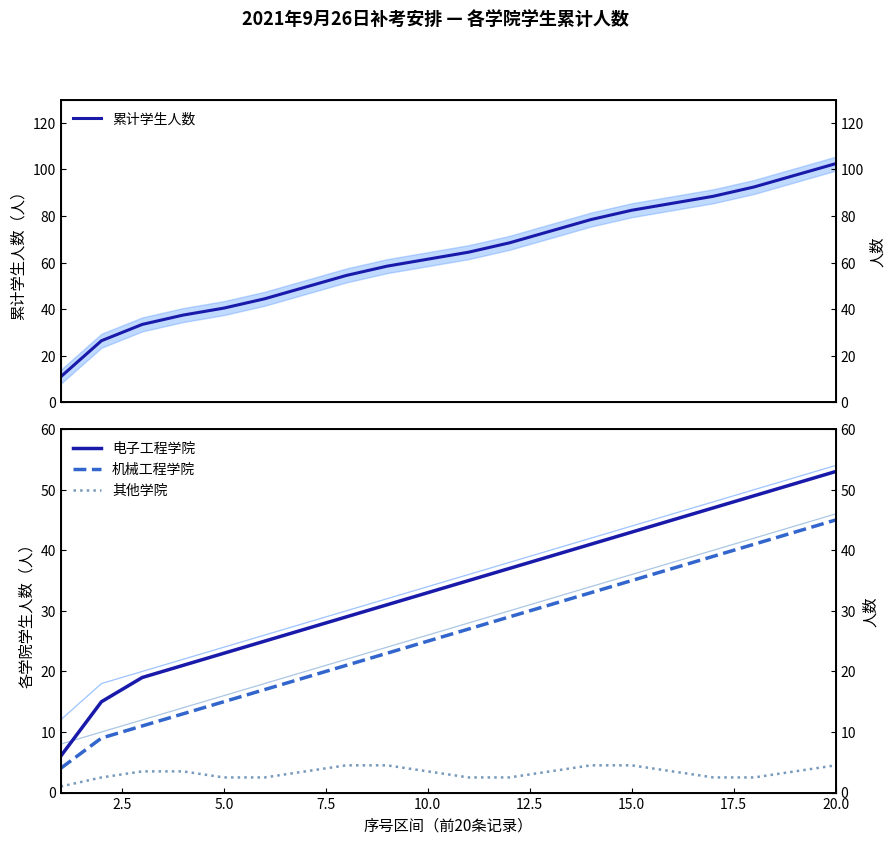

True or false: 电子工程学院 and 累计学生人数 cross at least once.

False